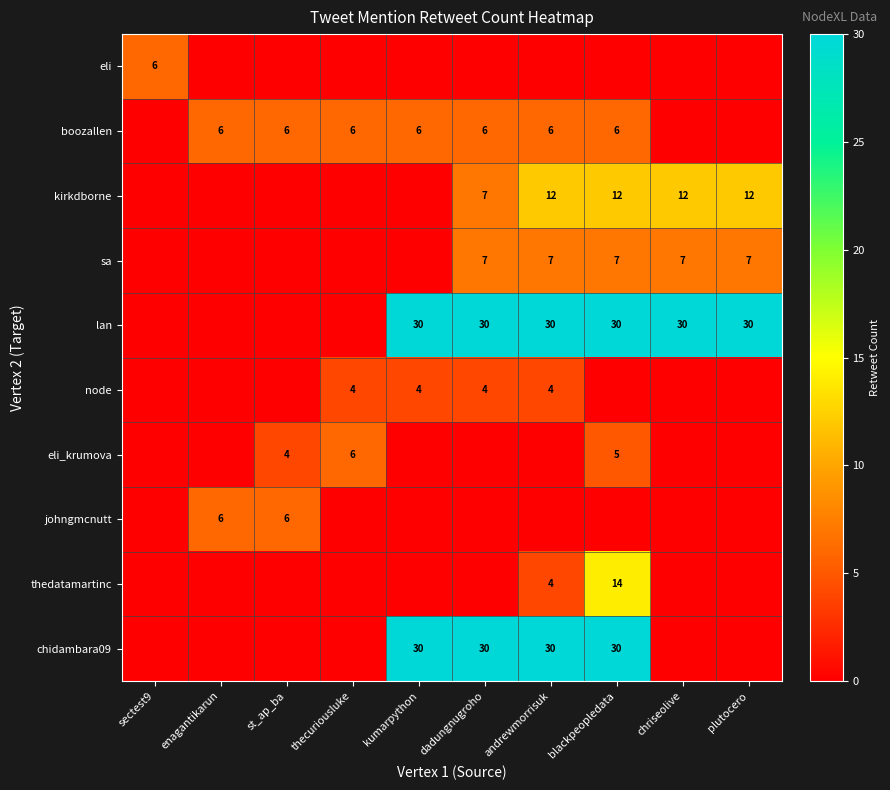

The value of node at andrewmorrisuk is 4. True or false?

True